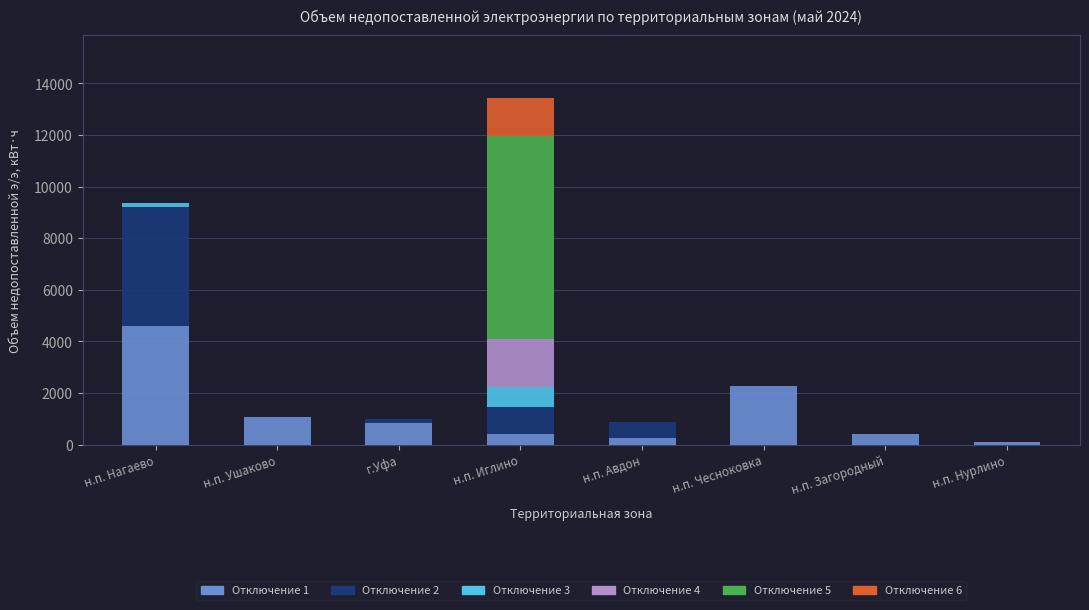

At which label does Отключение 1 reach its peak?

н.п. Нагаево